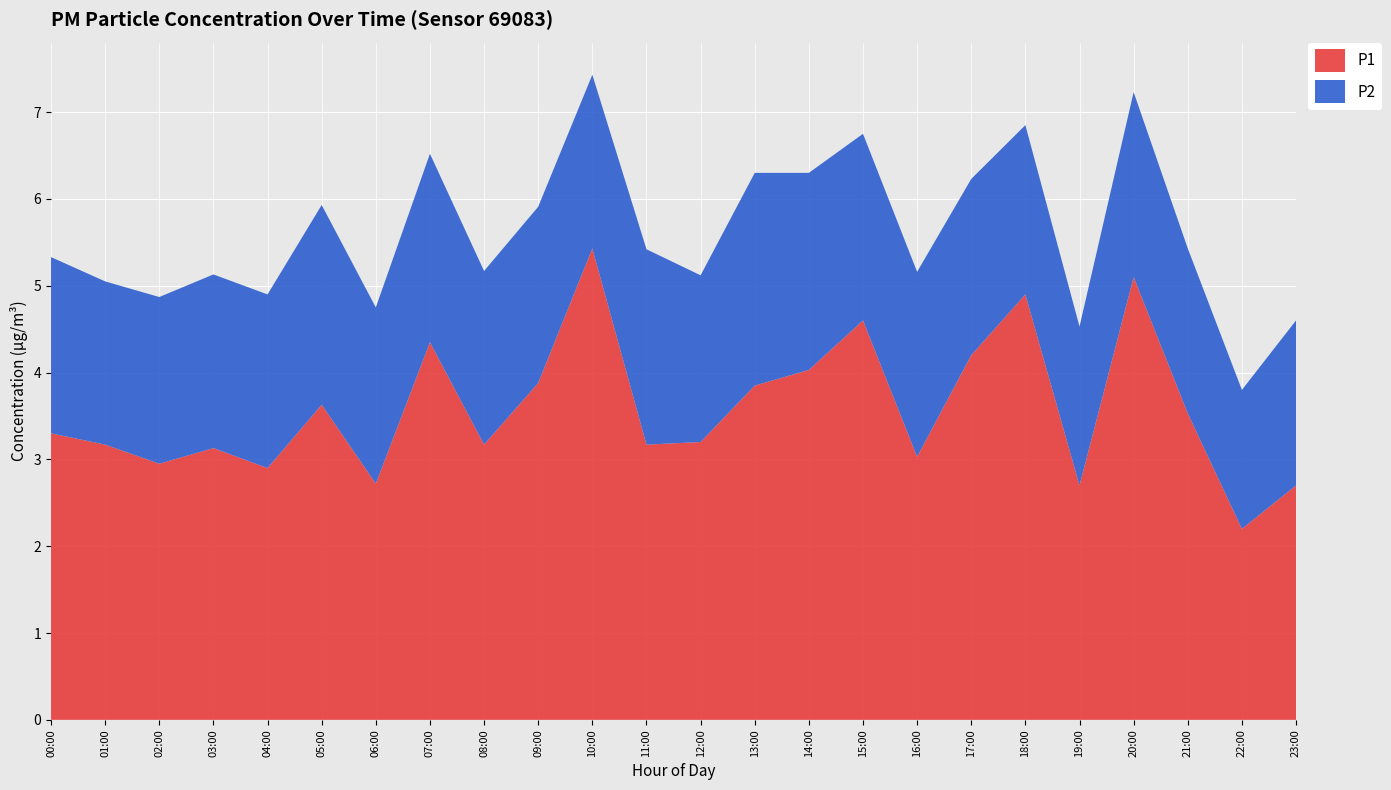

Reading left to right, list all the values displayed in this chart.

P1: 00:00=3.3	01:00=3.2	02:00=3.0	03:00=3.1	04:00=2.9	05:00=3.6	06:00=2.7	07:00=4.3	08:00=3.2	09:00=3.9	10:00=5.4	11:00=3.2	12:00=3.2	13:00=3.9	14:00=4.0	15:00=4.6	16:00=3.0	17:00=4.2	18:00=4.9	19:00=2.7	20:00=5.1	21:00=3.5	22:00=2.2	23:00=2.7
P2: 00:00=2.0	01:00=1.9	02:00=1.9	03:00=2.0	04:00=2.0	05:00=2.3	06:00=2.0	07:00=2.2	08:00=2.0	09:00=2.0	10:00=2.0	11:00=2.2	12:00=1.9	13:00=2.5	14:00=2.3	15:00=2.1	16:00=2.1	17:00=2.0	18:00=1.9	19:00=1.8	20:00=2.1	21:00=1.9	22:00=1.6	23:00=1.9